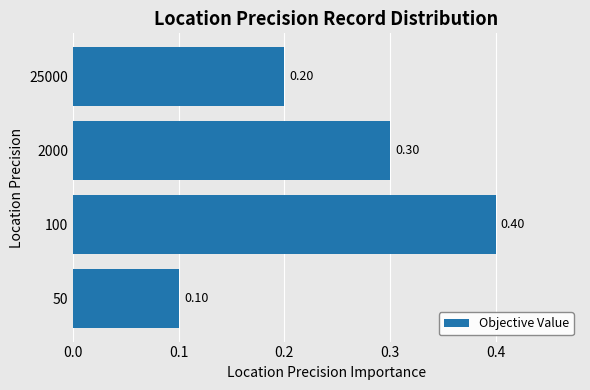

What is the change in value from 50 to 2000?

+0.2